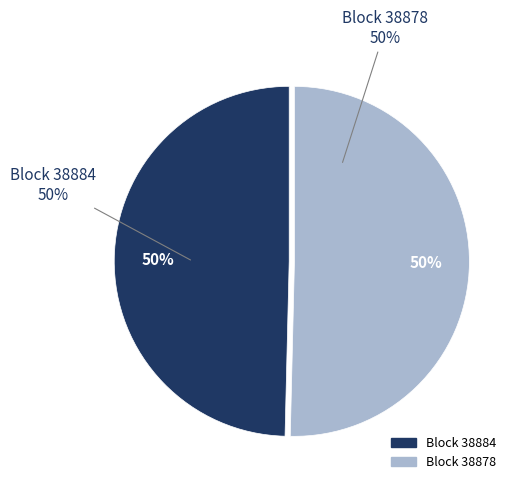

How many slices are in this pie chart?

2